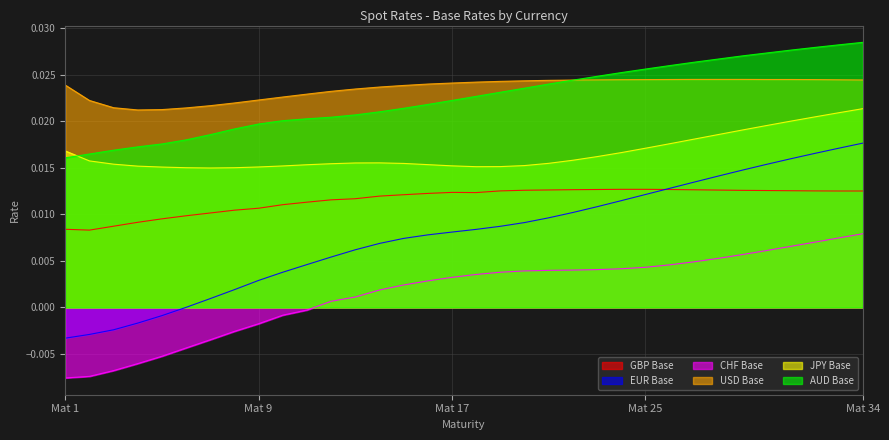

What is the total value across all series at 12?

0.1